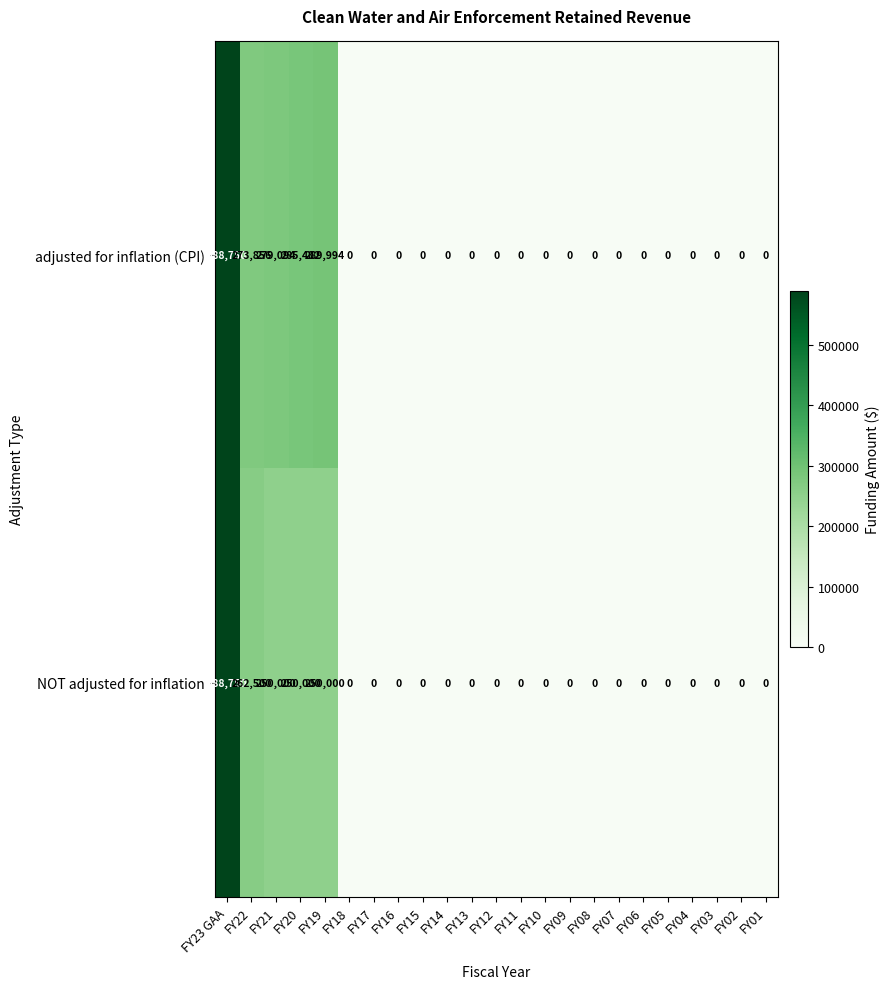

What is the sum of all adjusted for inflation (CPI) values?

1717176